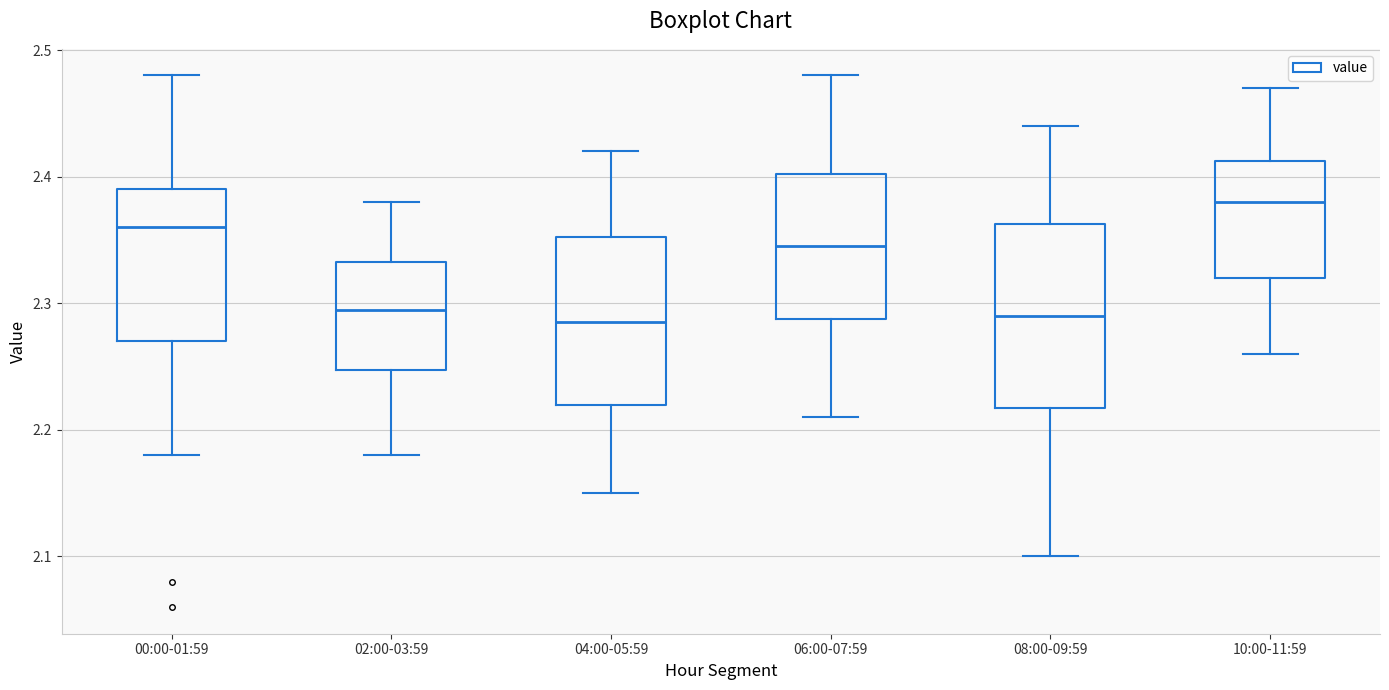

Where does the upper whisker of the box for 08:00-09:59 end on the y-axis? The values are not printed on the chart, so give them approximately, as read against the axis.

2.44